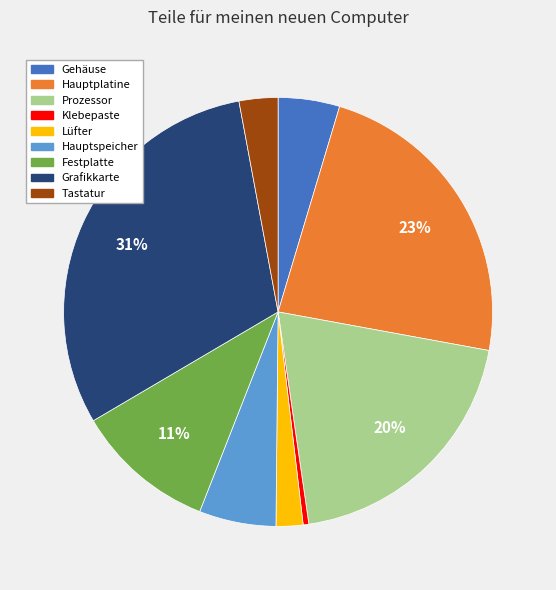

How many slices are in this pie chart?

9